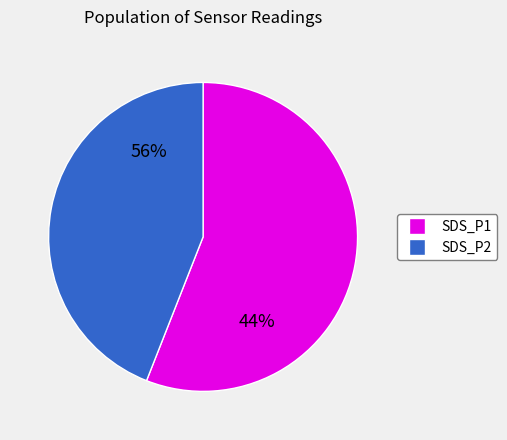

The SDS_P2 slice represents 33% of the pie. True or false?

False